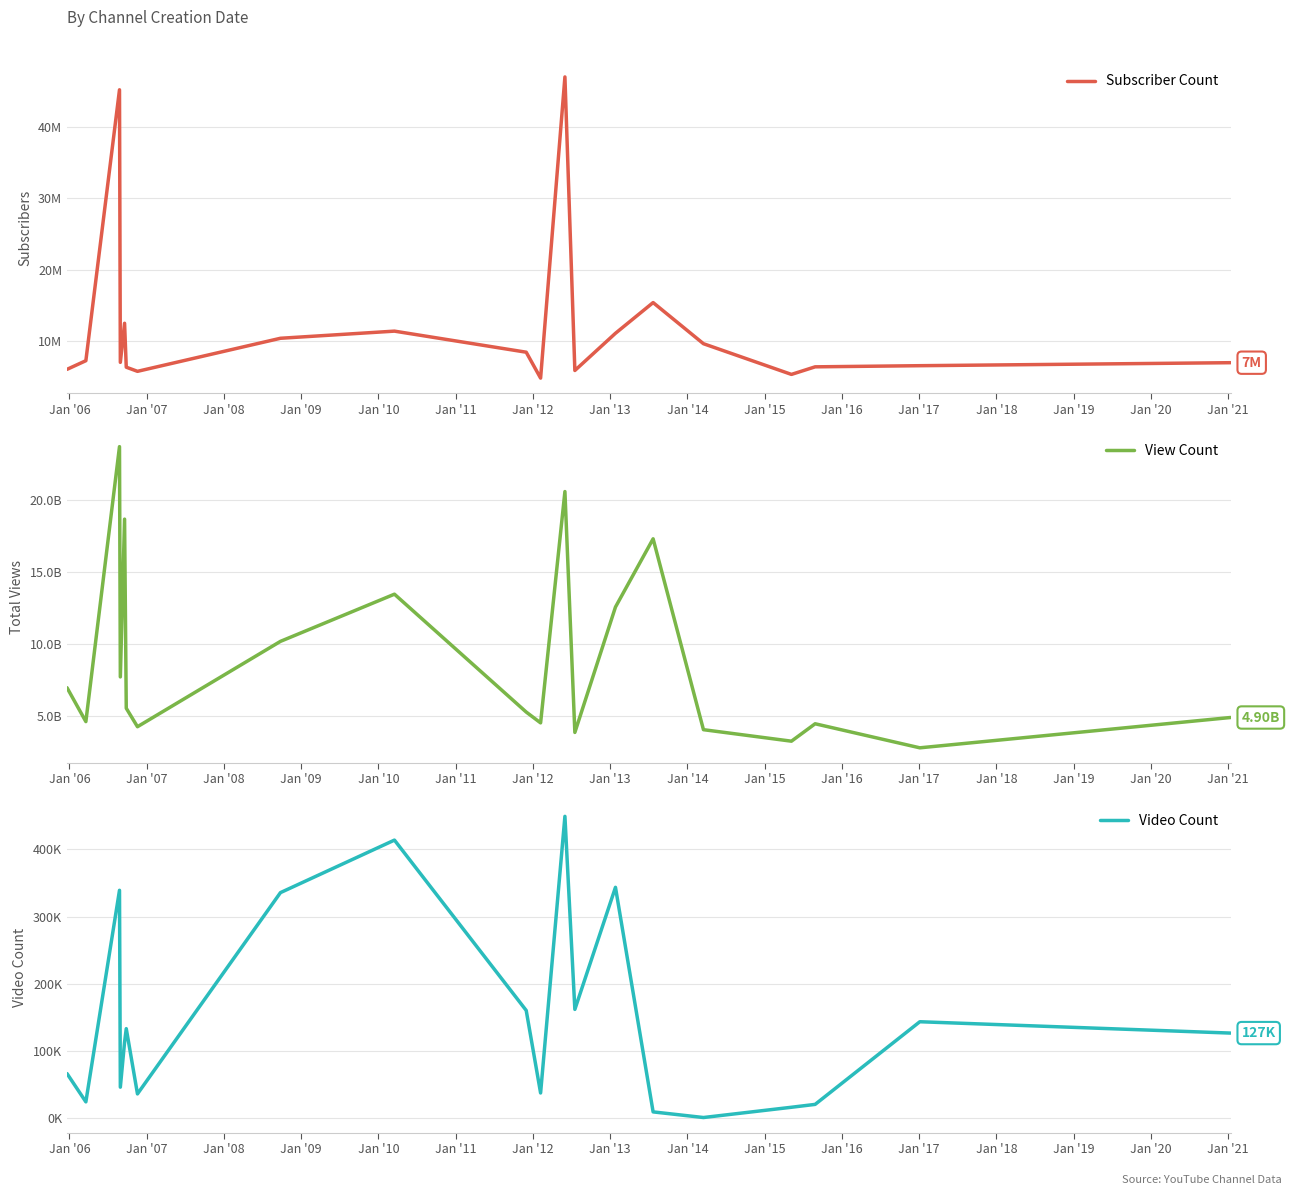

Which series has the largest total across all categories?

View Count